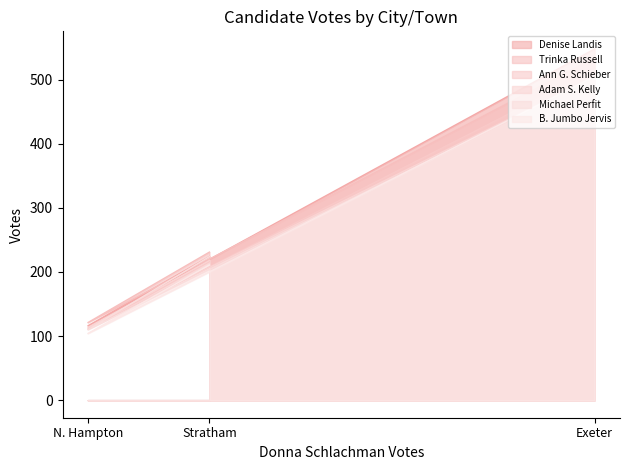

The Michael Perfit series shows 110 at N. Hampton. True or false?

True